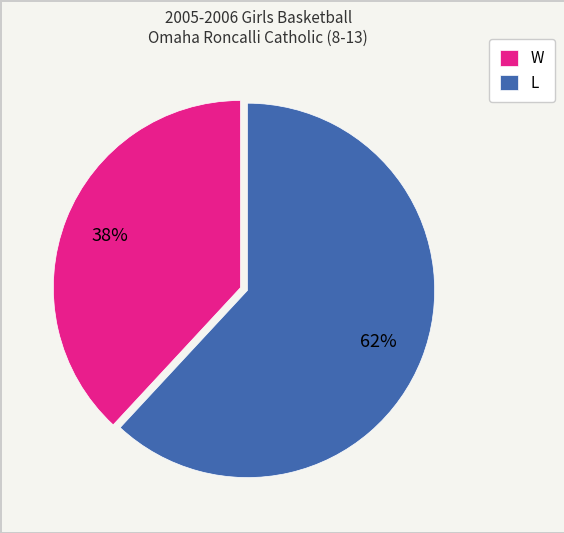

Which category has the biggest portion of the pie?

L